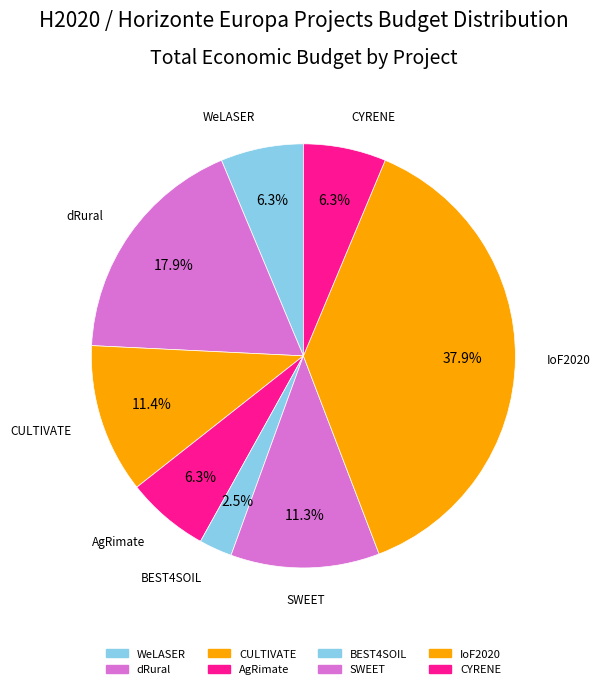

The CULTIVATE slice represents 1% of the pie. True or false?

False